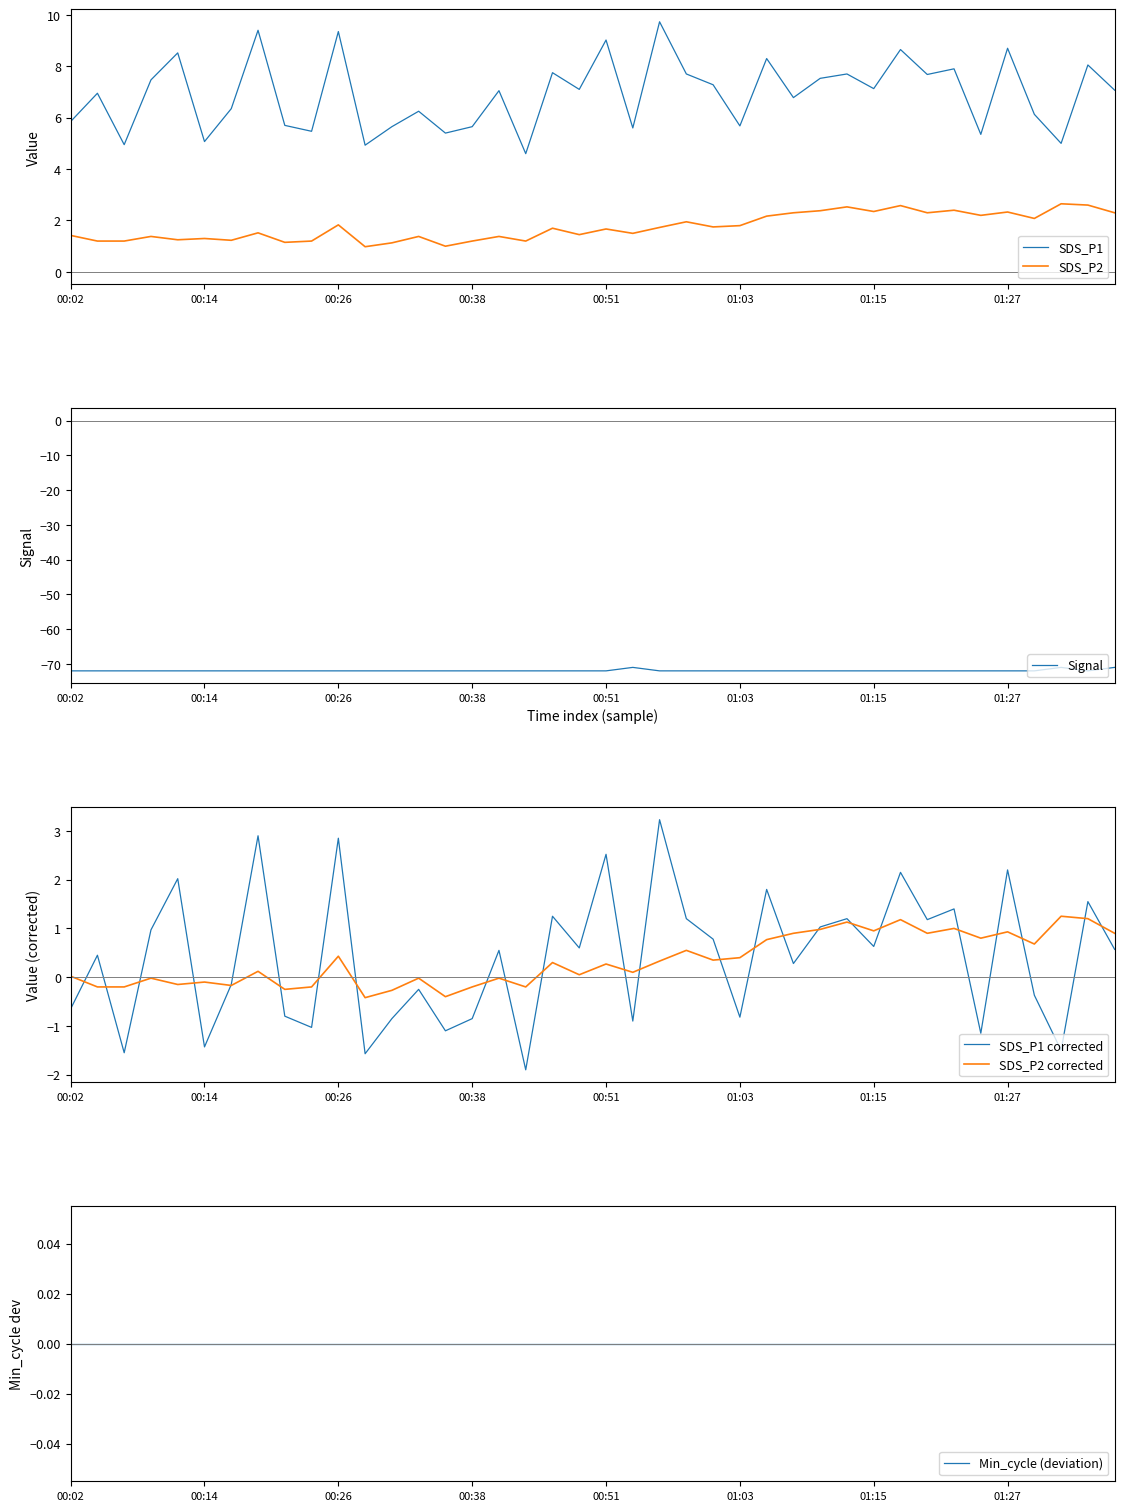

True or false: SDS_P2 and SDS_P1 cross at least once.

False